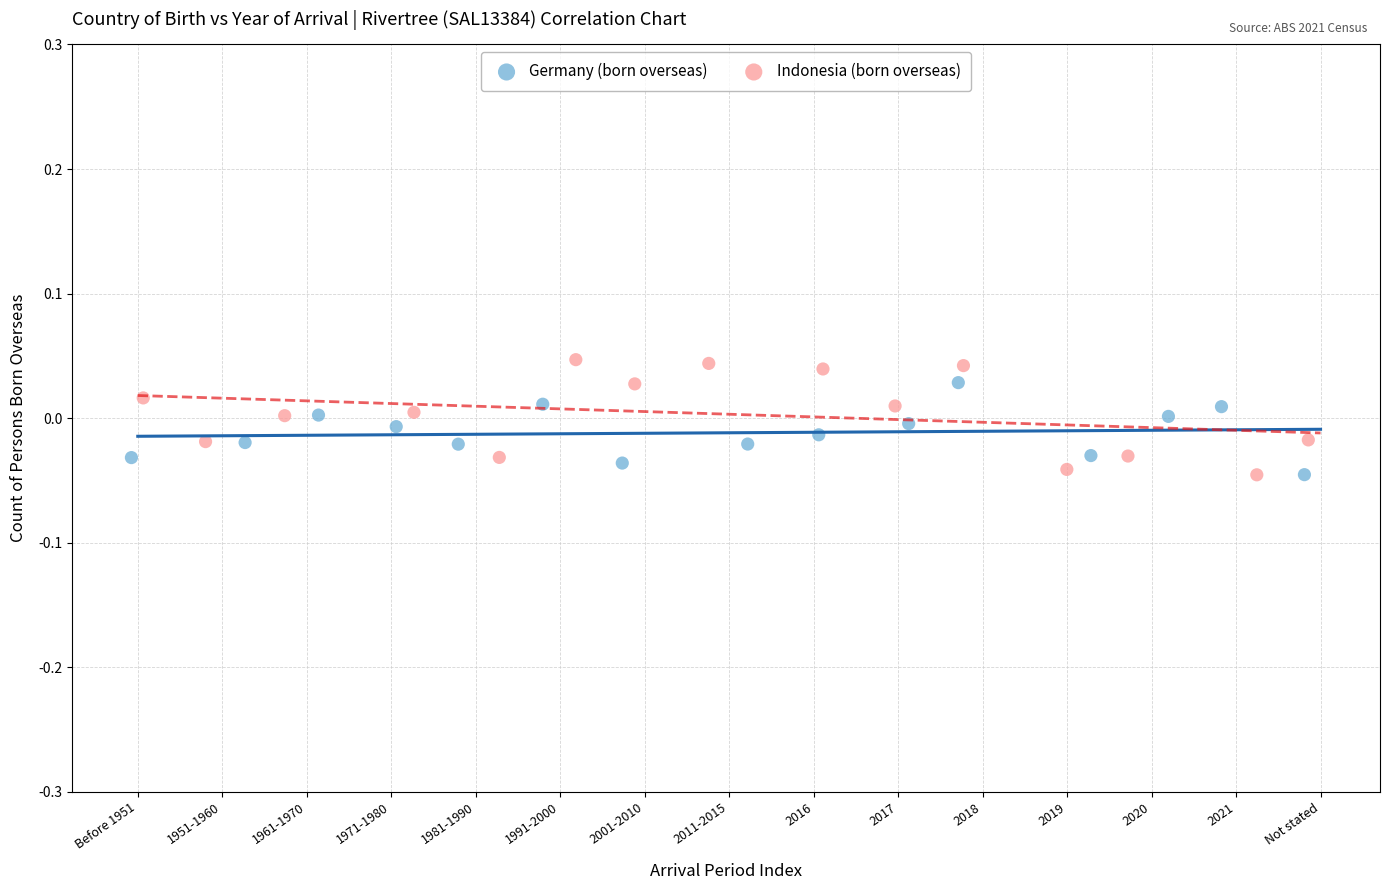

What are all the series names shown in the legend?

Germany (born overseas), Indonesia (born overseas)